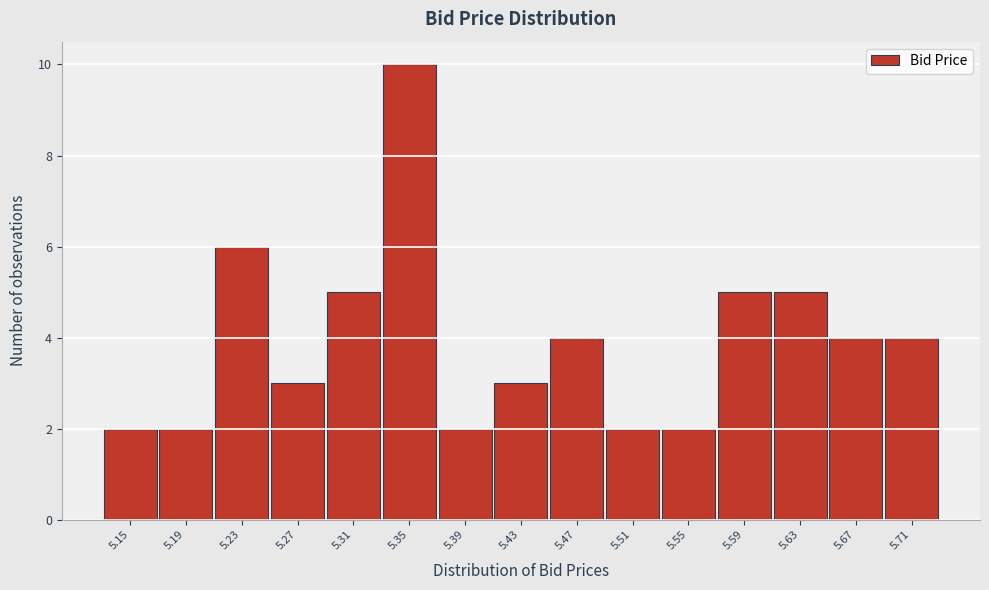

Reading left to right, extract all data points from this chart.

2	2	6	3	5	10	2	3	4	2	2	5	5	4	4